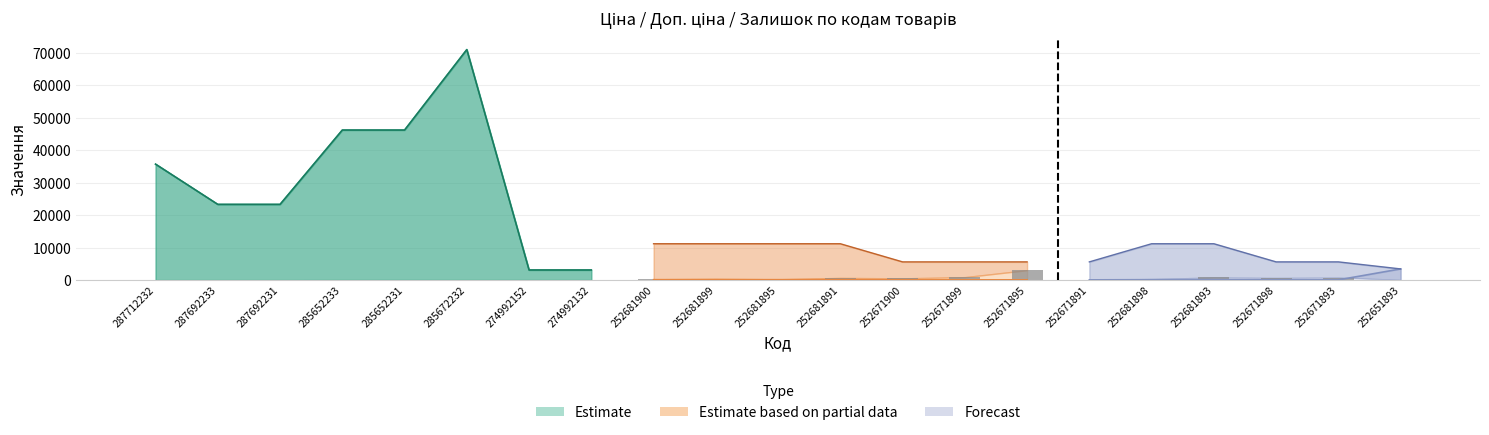

What is the difference between the maximum and minimum values in the Доп. ціна series?

67815.0